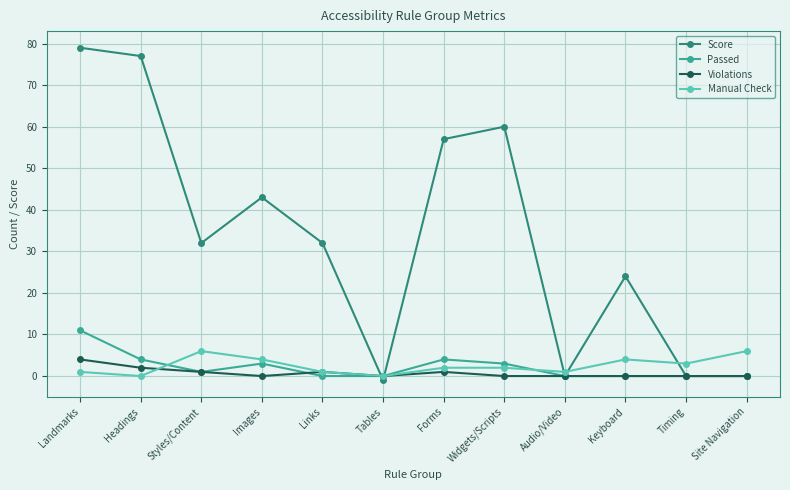

Does the chart display data point markers on the line(s)?

Yes